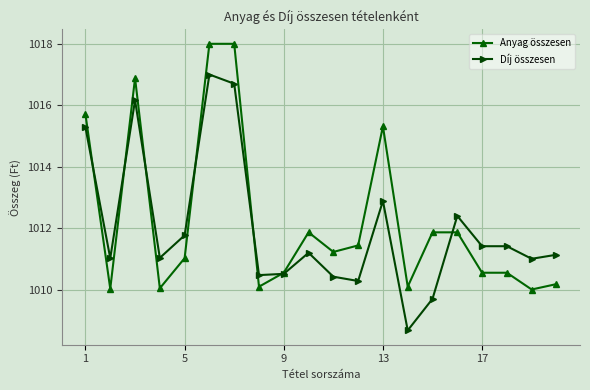

How many data points does each series have?

20